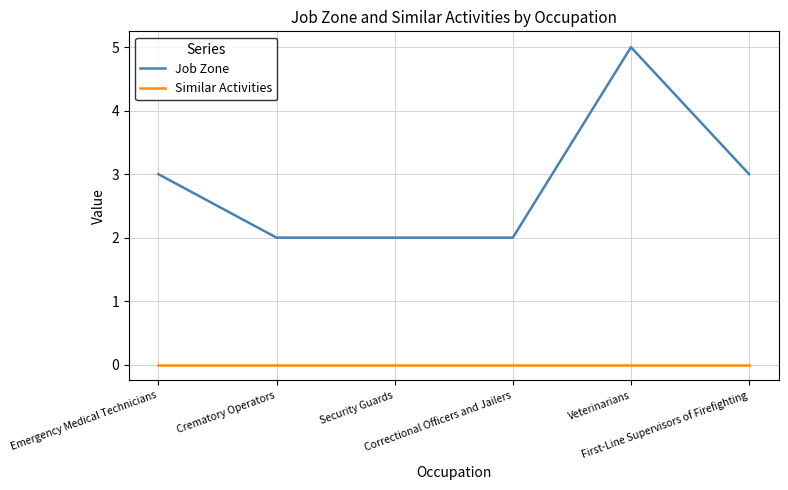

Reading left to right, list all the values displayed in this chart.

Job Zone: Emergency Medical Technicians=3	Crematory Operators=2	Security Guards=2	Correctional Officers and Jailers=2	Veterinarians=5	First-Line Supervisors of Firefighting=3
Similar Activities: Emergency Medical Technicians=0	Crematory Operators=0	Security Guards=0	Correctional Officers and Jailers=0	Veterinarians=0	First-Line Supervisors of Firefighting=0